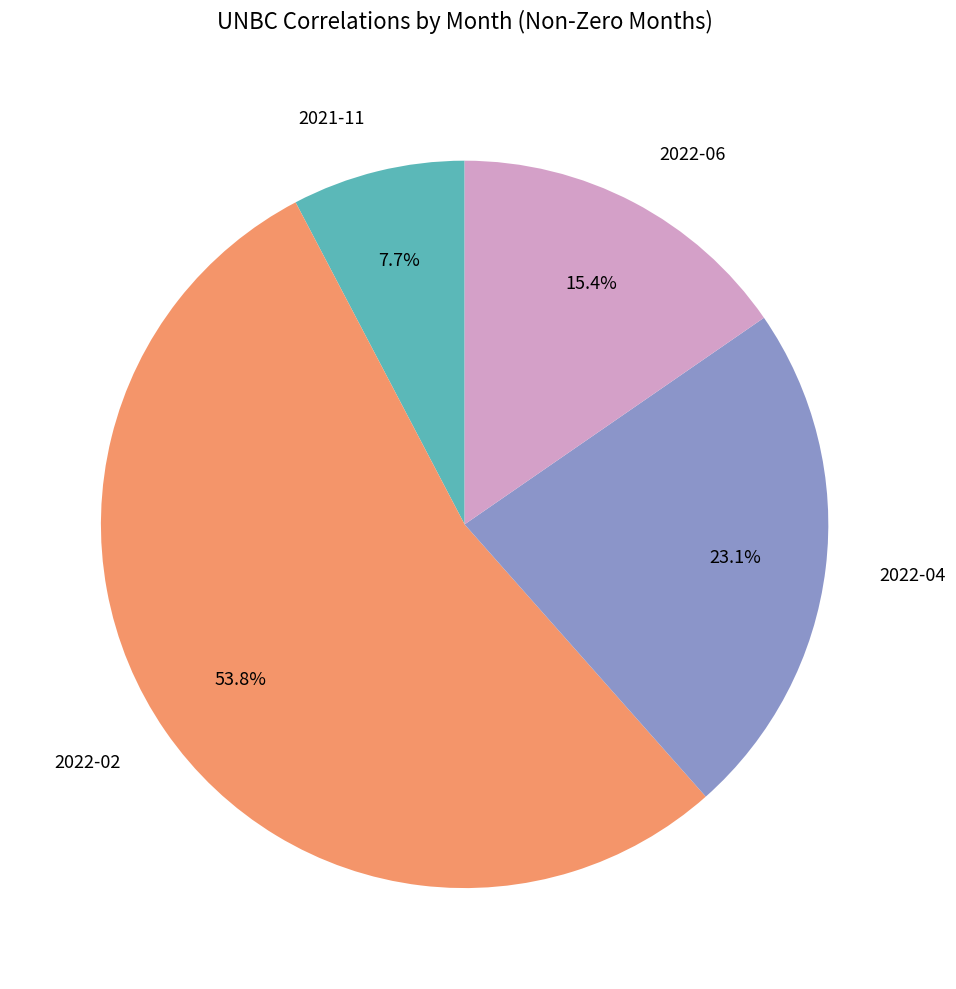

Approximately how many times larger is the value at 2022-06 compared to 2021-11?

2.0